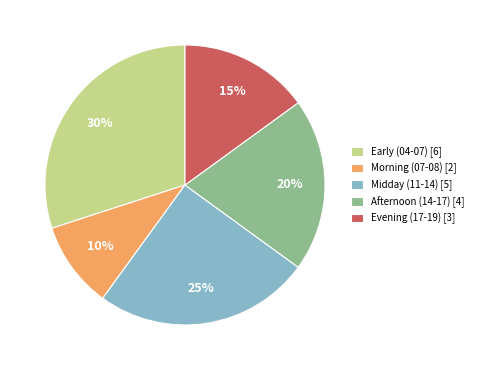

What percentage is the Afternoon (14-17) [4] slice, to the nearest percent?

20%